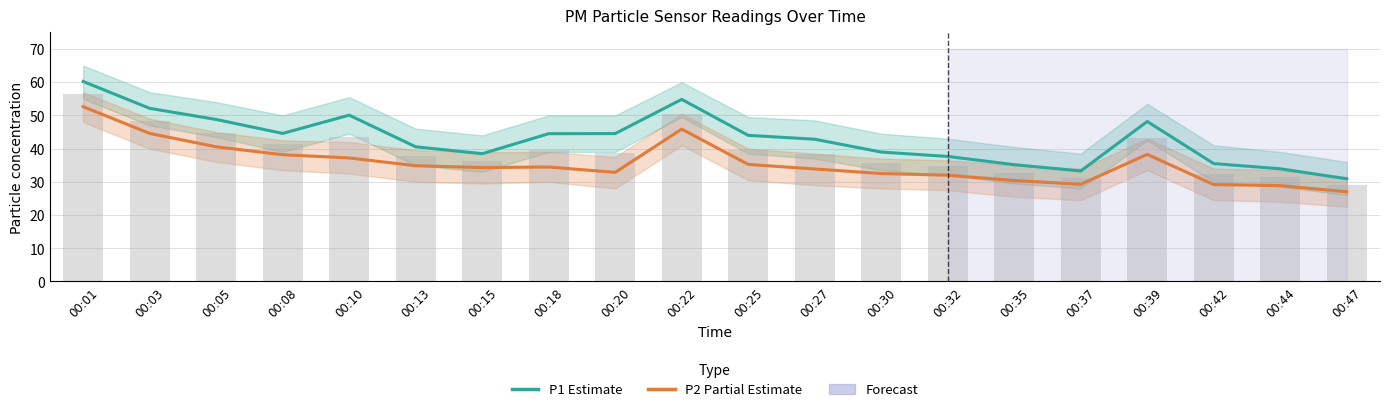

The P1 (Estimate) series shows 35.2 at 00:35. True or false?

True